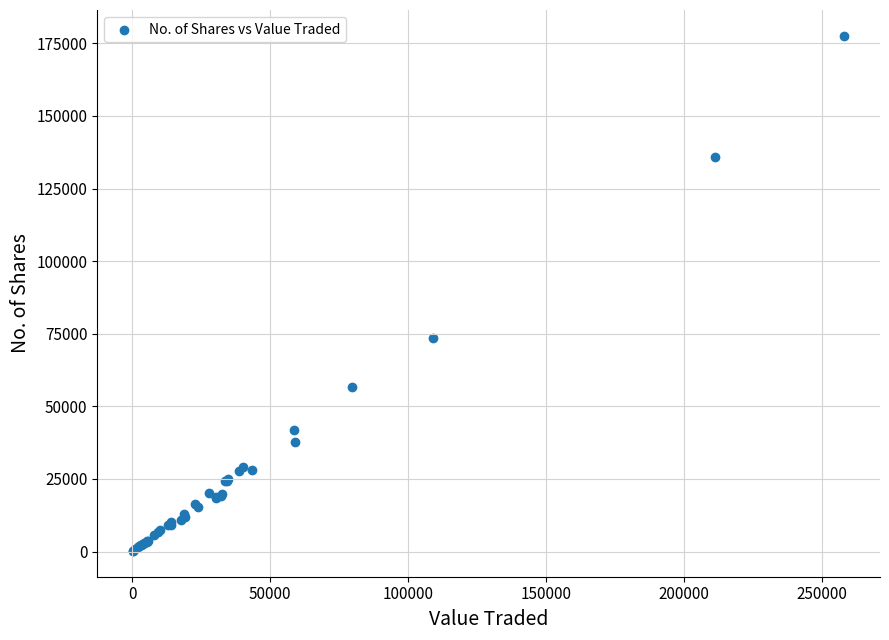

What Y value in the scatter plot is closest to 88906?

73547